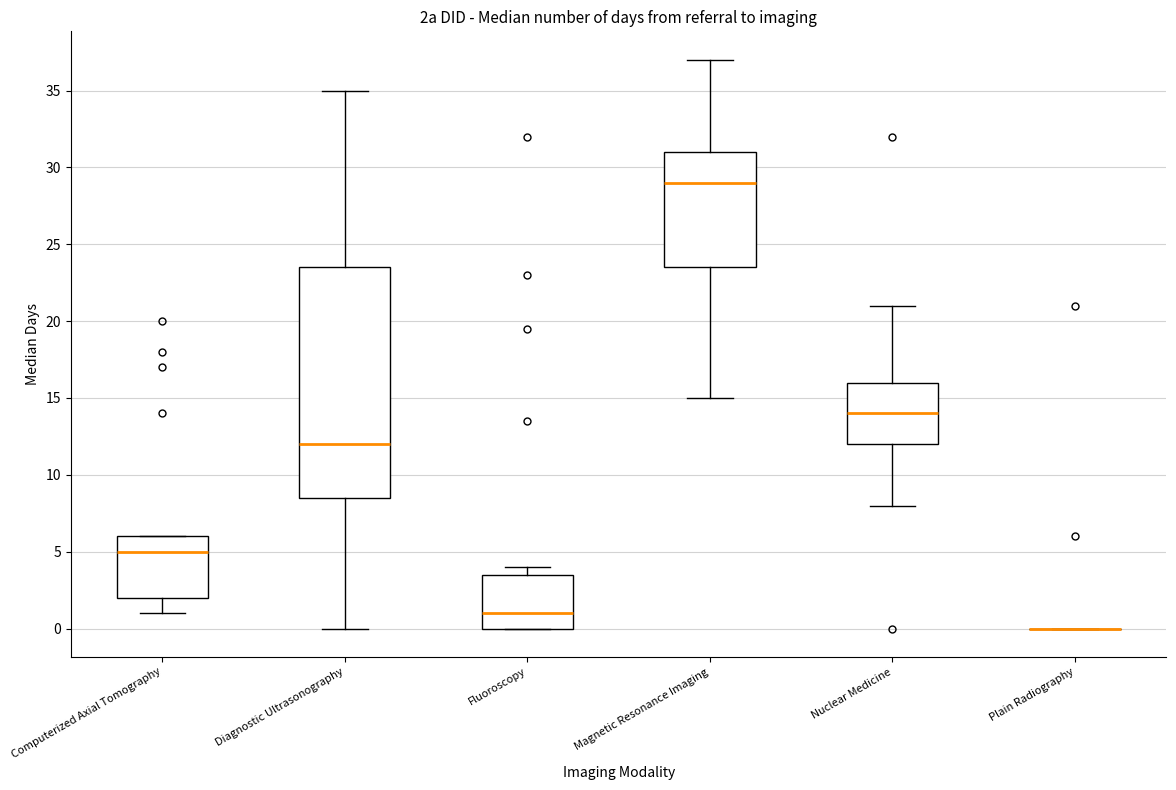

Reading left to right, read every box against the y-axis: the position of its median line, the range the box covers, and the ends of its whiskers. The values are not printed on the chart, so give them approximately, as read against the axis.

Computerized Axial Tomography: median 5.0, box 2.0 to 6.0, whiskers 1.0 to 6.0
Diagnostic Ultrasonography: median 12.0, box 8.5 to 23.5, whiskers 0.0 to 35.0
Fluoroscopy: median 1.0, box 0.0 to 3.5, whiskers 0.0 to 4.0
Magnetic Resonance Imaging: median 29.0, box 23.5 to 31.0, whiskers 15.0 to 37.0
Nuclear Medicine: median 14.0, box 12.0 to 16.0, whiskers 8.0 to 21.0
Plain Radiography: box collapsed to a line at 0.0, whiskers 0.0 to 0.0